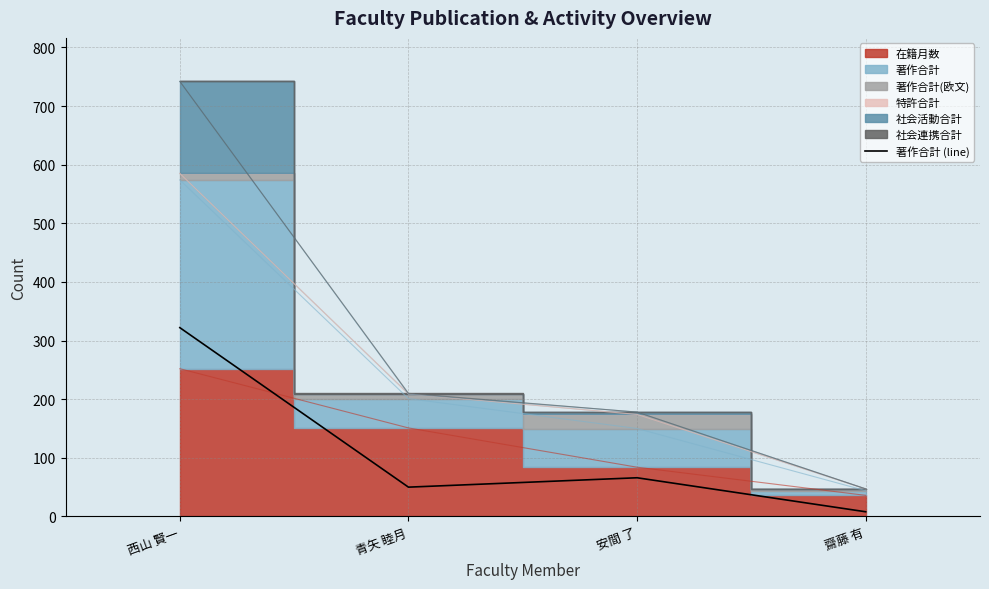

List the labels in order of value, smallest first.

齋藤 有, 青矢 睦月, 安間 了, 西山 賢一